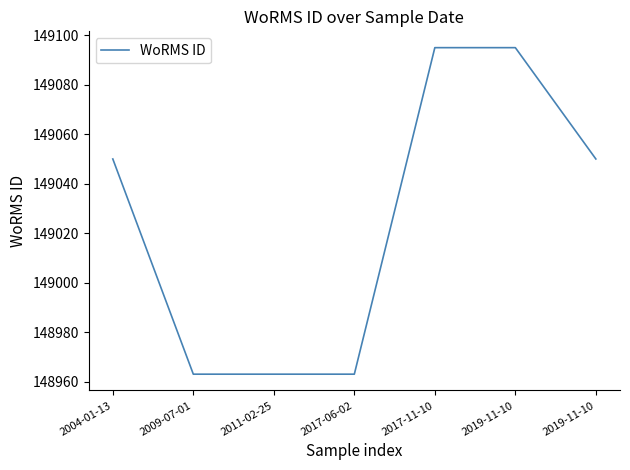

Does the chart display data point markers on the line(s)?

No